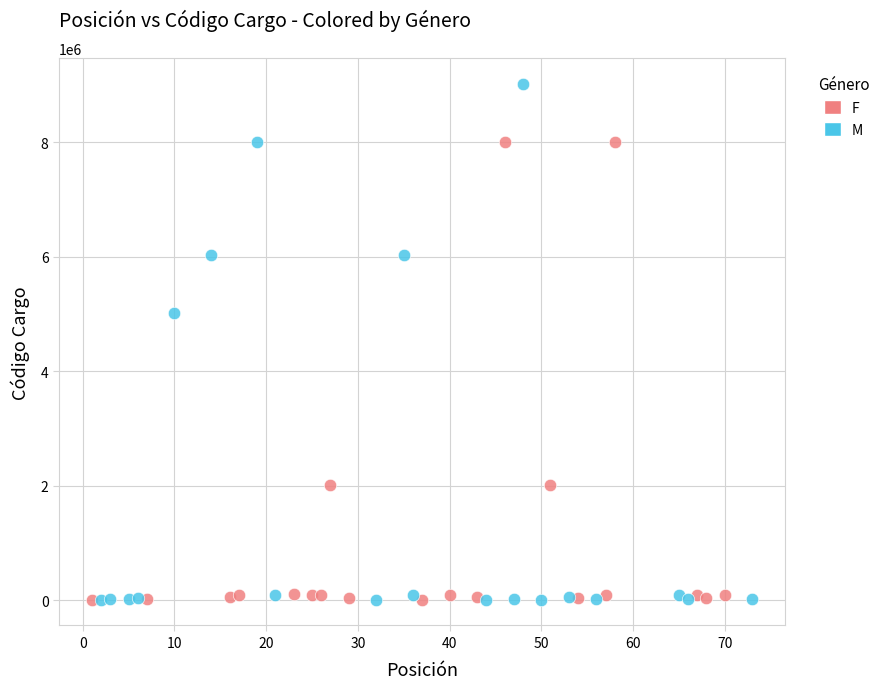

Which series reaches the maximum Y coordinate?

M